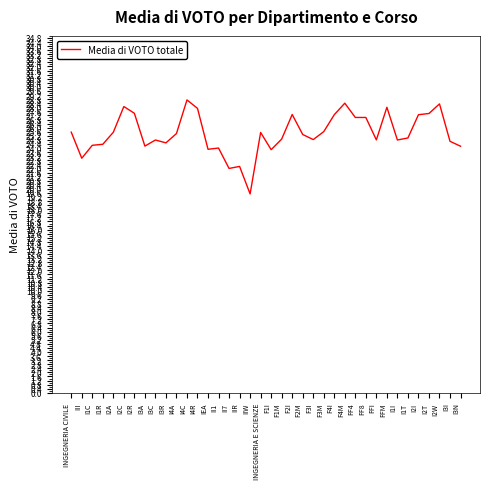

Is it true that the value at F3M is 10.9?

False